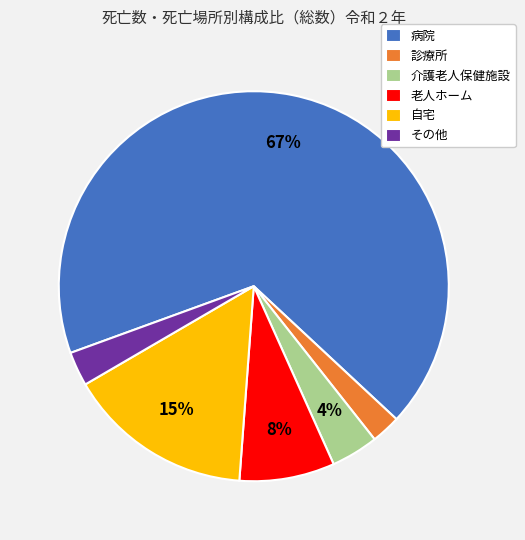

To the nearest percent, what percentage of the pie is 自宅?

15%